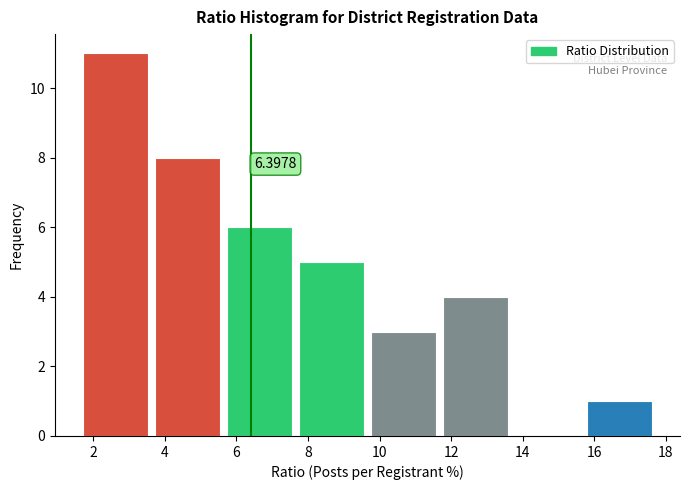

Which range on the x-axis has the tallest bar?

1.6 to 3.6